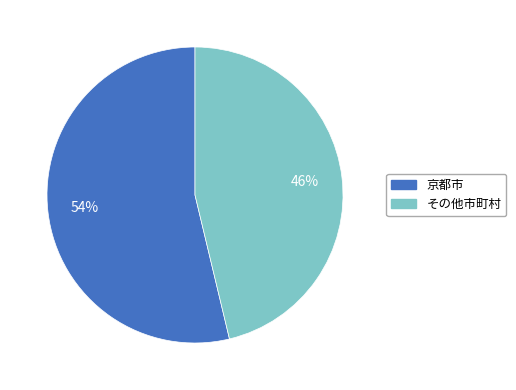

Rank the categories by value from lowest to highest.

その他市町村, 京都市